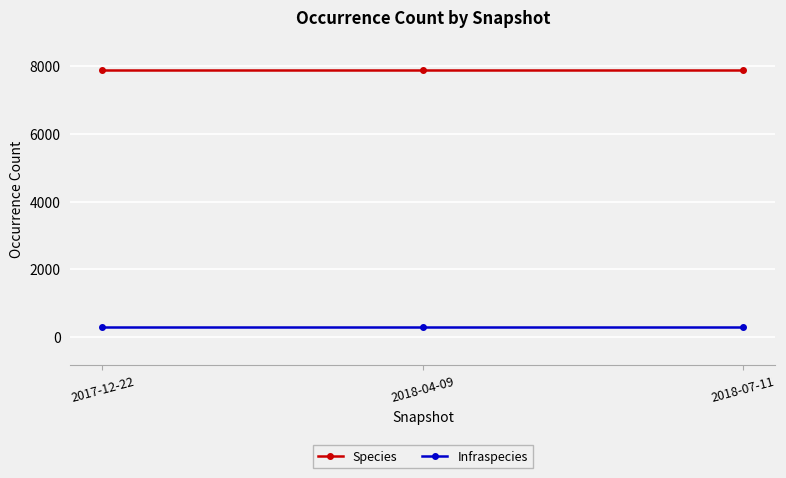

What are all the series names shown in the legend?

Species, Infraspecies